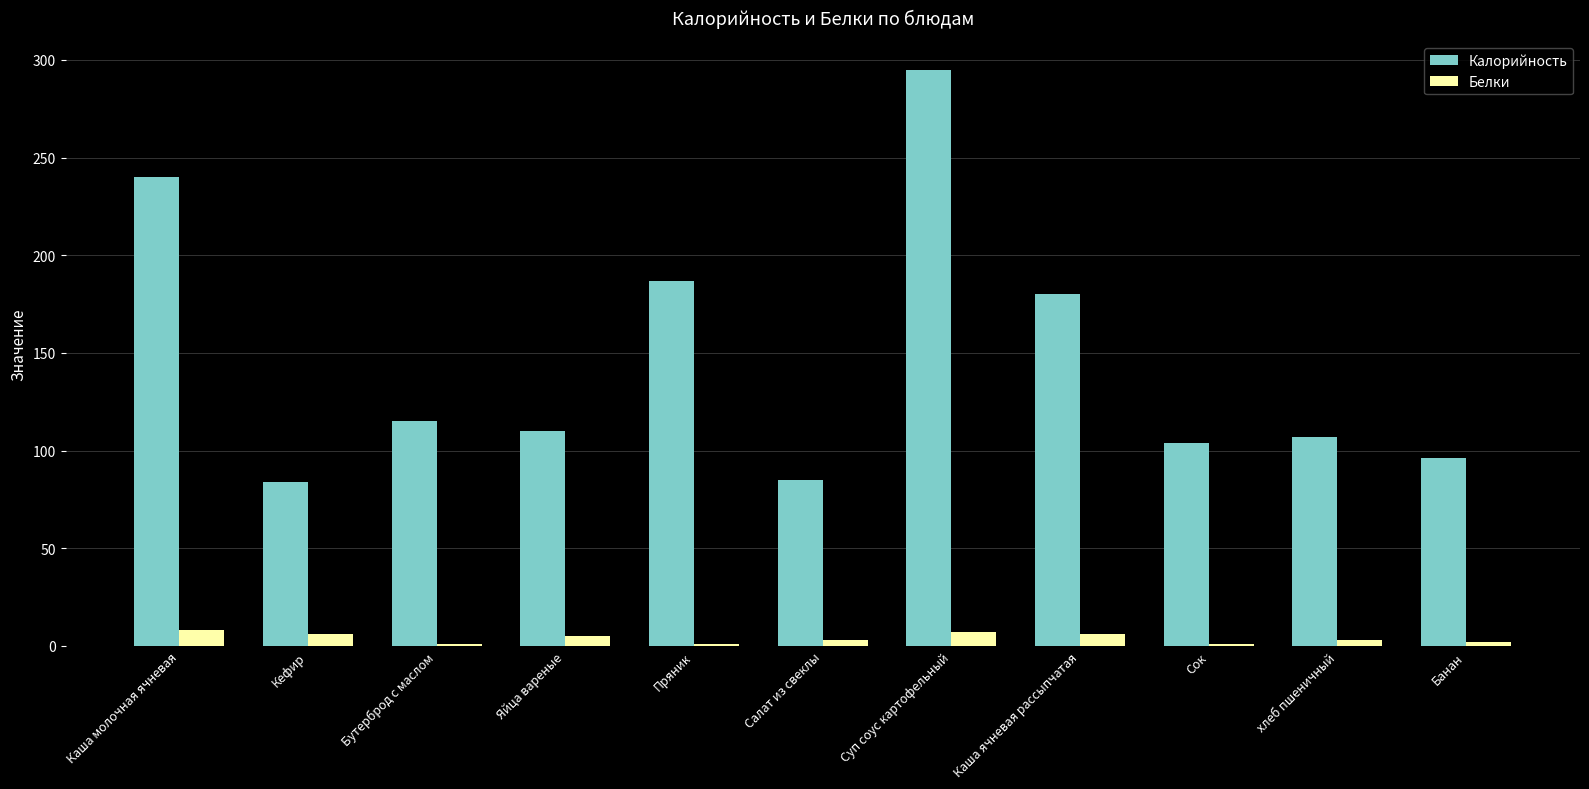

Which series has the largest range (max minus min)?

Калорийность